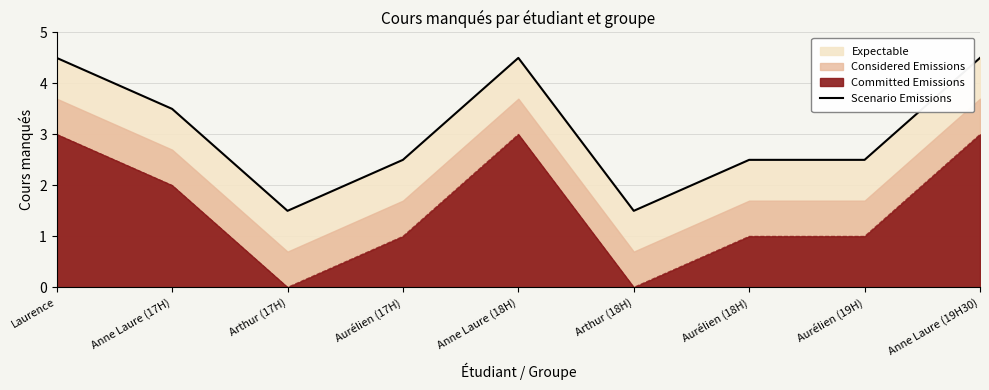

What is the sum of the values at Aurélien (17H) and Laurence?

7.0